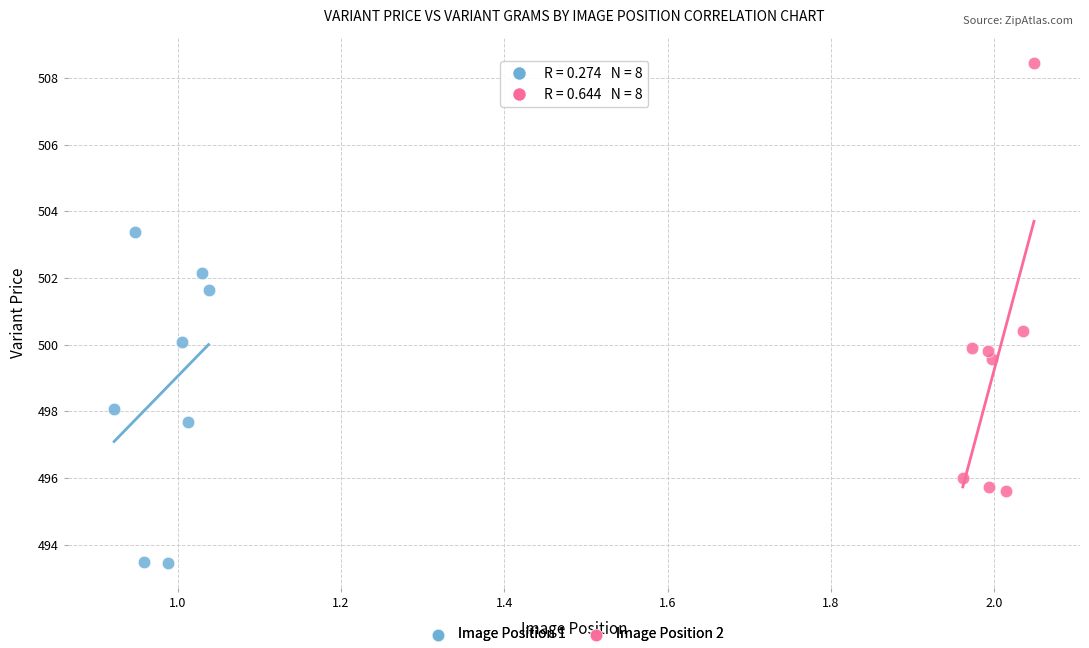

Which series has the widest spread of Y values?

Image Position 2